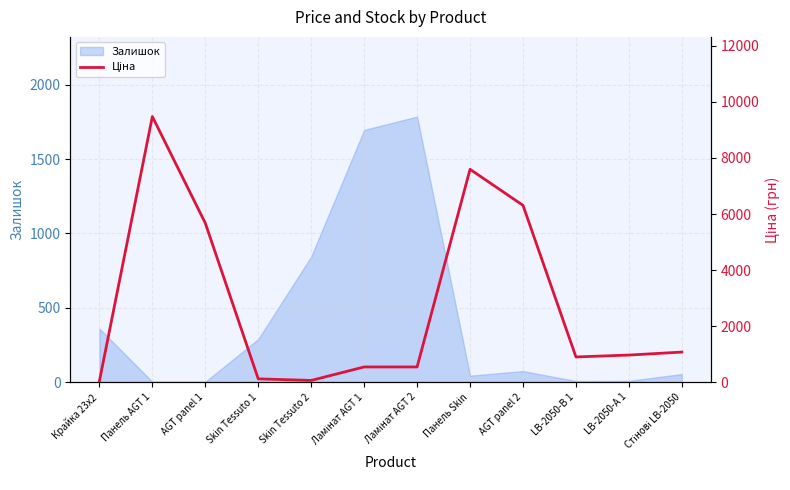

The value at Панель Skin is 7596.5. True or false?

True